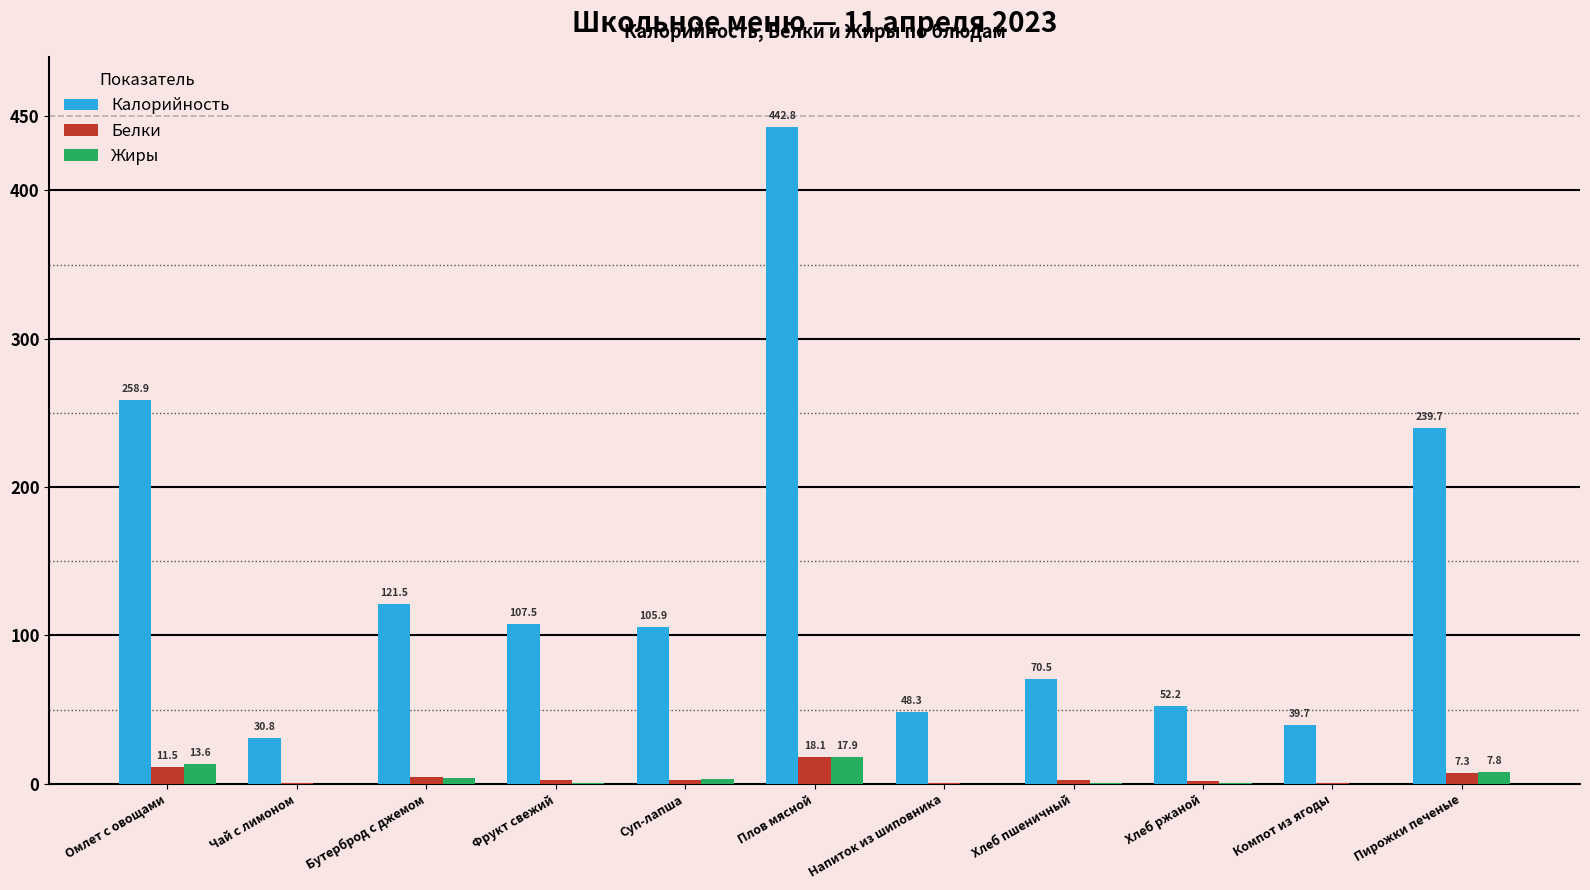

Which series has the largest total across all categories?

Калорийность